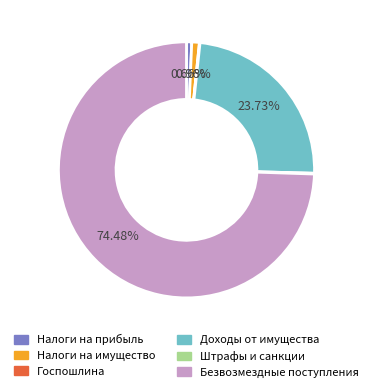

Which slice is the largest?

Безвозмездные поступления